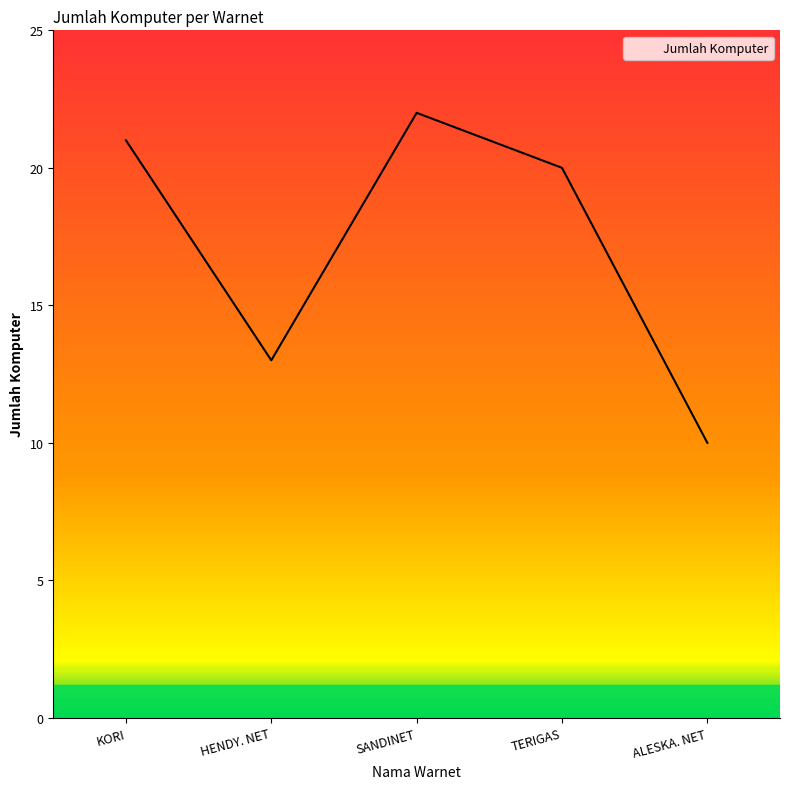

How many distinct data groups are displayed?

1